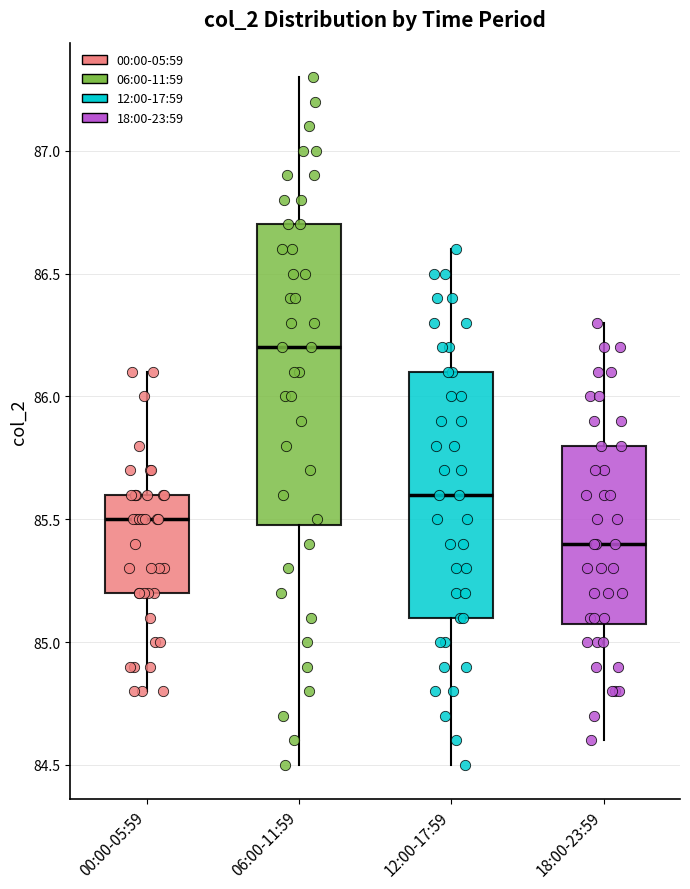

Reading left to right, transcribe this box plot: for each box, give where its median line is, the range the box spans, and where its two whiskers end, as read against the y-axis. The values are not printed on the chart, so give them approximately, as read against the axis.

00:00-05:59: median 85.5, box 85.2 to 85.6, whiskers 84.8 to 86.1
06:00-11:59: median 86.2, box 85.5 to 86.7, whiskers 84.5 to 87.3
12:00-17:59: median 85.6, box 85.1 to 86.1, whiskers 84.5 to 86.6
18:00-23:59: median 85.4, box 85.1 to 85.8, whiskers 84.6 to 86.3